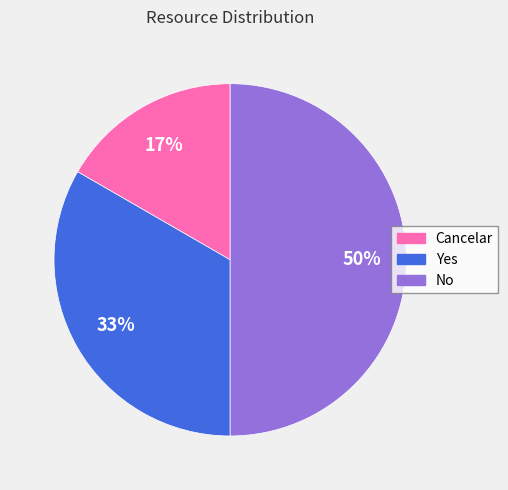

To the nearest percent, what percentage of the pie is Cancelar?

17%